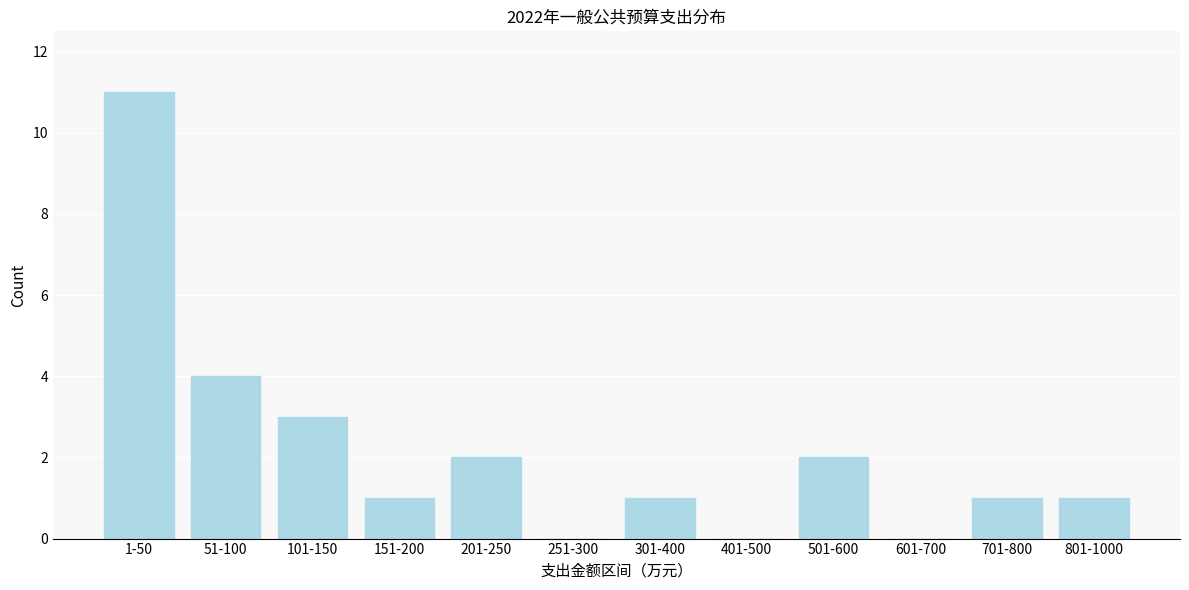

Reading left to right, list all the values displayed in this chart.

1-50=11	51-100=4	101-150=3	151-200=1	201-250=2	251-300=0	301-400=1	401-500=0	501-600=2	601-700=0	701-800=1	801-1000=1